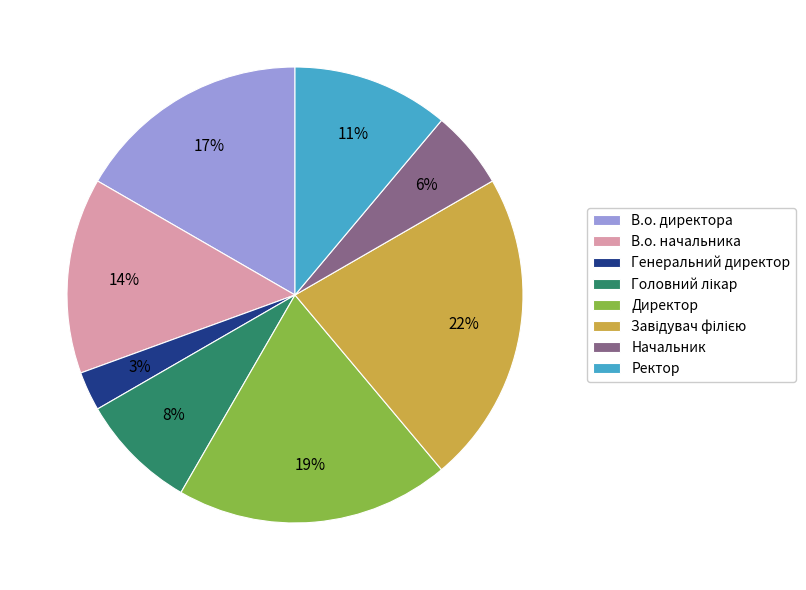

Between Директор and В.о. начальника, which is larger?

Директор